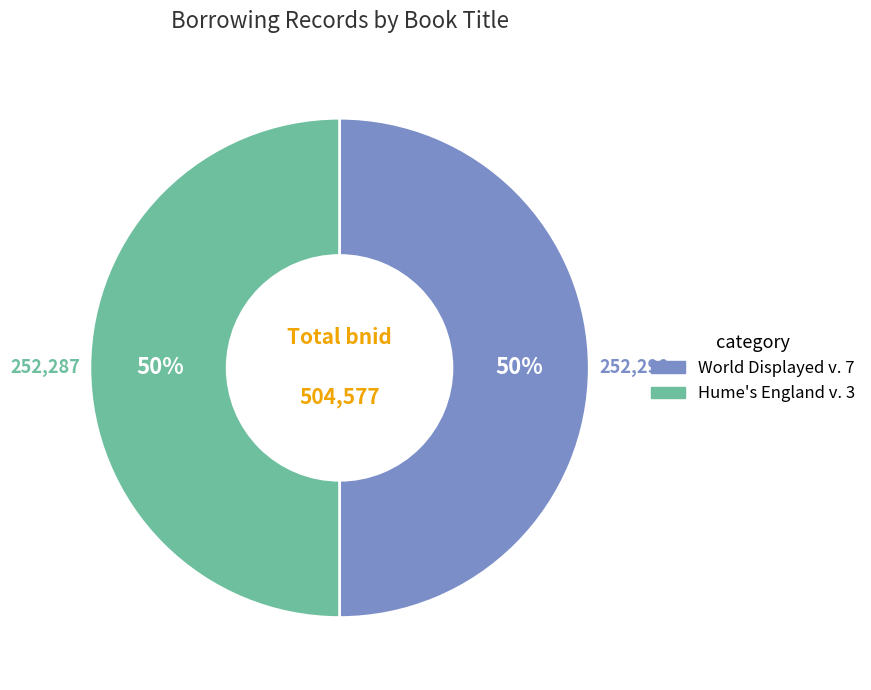

To the nearest percent, what percentage of the pie is Hume's England v. 3?

50%